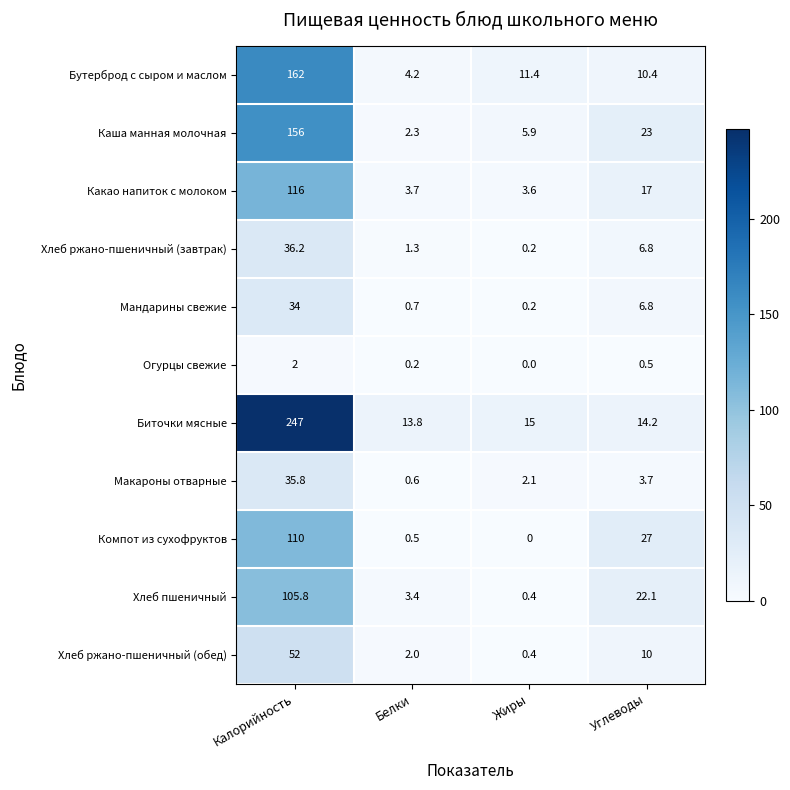

True or false: Хлеб ржано-пшеничный (завтрак) has a value of 1.3 at Белки.

True